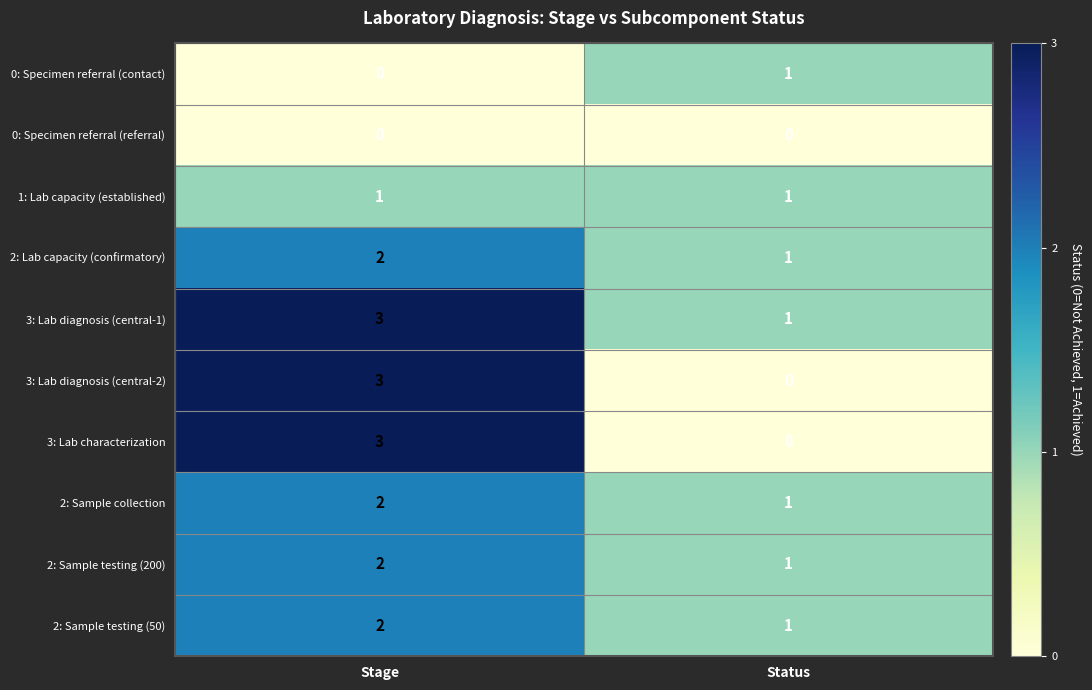

What is the sum of the 3: Lab diagnosis (central-1) values at Status and Stage?

4